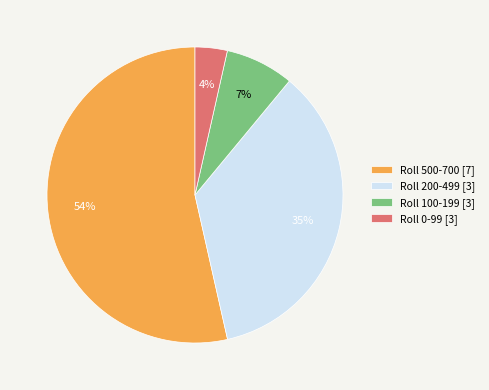

How many segments does this pie chart have?

4